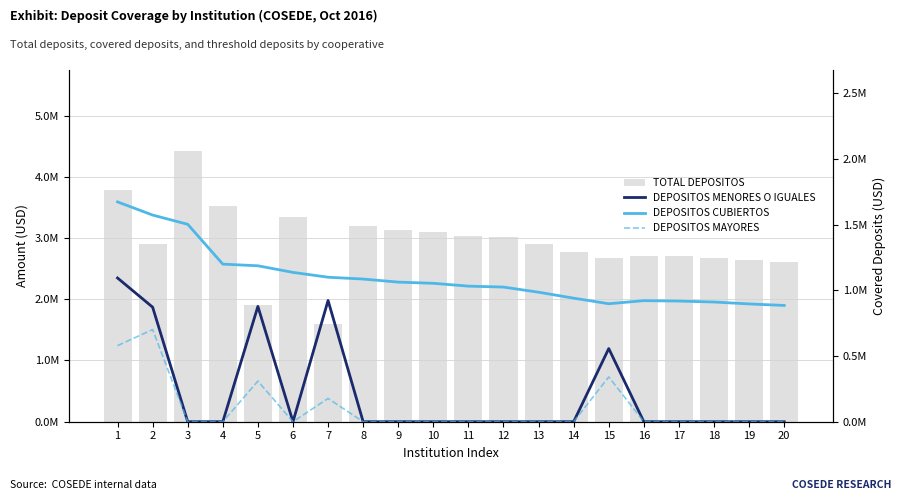

Reading right to left, list all the values displayed in this chart.

TOTAL DEPOSITOS: 2602289.5	2635780.7	2678628.9	2700330.5	2709452.7	2668452.9	2765088.6	2897969.5	3013166.8	3034193.0	3097825.8	3124038.5	3192762.2	1594404.0	3341969.8	1902057.5	3526526.8	4417905.7	2902153.7	3778033.8
DEPOSITOS MENORES O IGUALES: 0.0	0.0	0.0	0.0	0.0	556670.9	0.0	0.0	0.0	0.0	0.0	0.0	0.0	922381.4	0.0	877472.3	0.0	0.0	871484.9	1093568.4
DEPOSITOS CUBIERTOS: 884778.4	896165.4	910733.8	918112.4	921213.9	897670.9	940130.1	985309.6	1024476.7	1031625.6	1053260.8	1062173.1	1085539.1	1099381.4	1136269.7	1186472.3	1199019.1	1502087.9	1572484.9	1672568.4
DEPOSITOS MAYORES: 0.0	0.0	0.0	0.0	0.0	341000.0	0.0	0.0	0.0	0.0	0.0	0.0	0.0	177000.0	0.0	309000.0	0.0	0.0	701000.0	579000.0